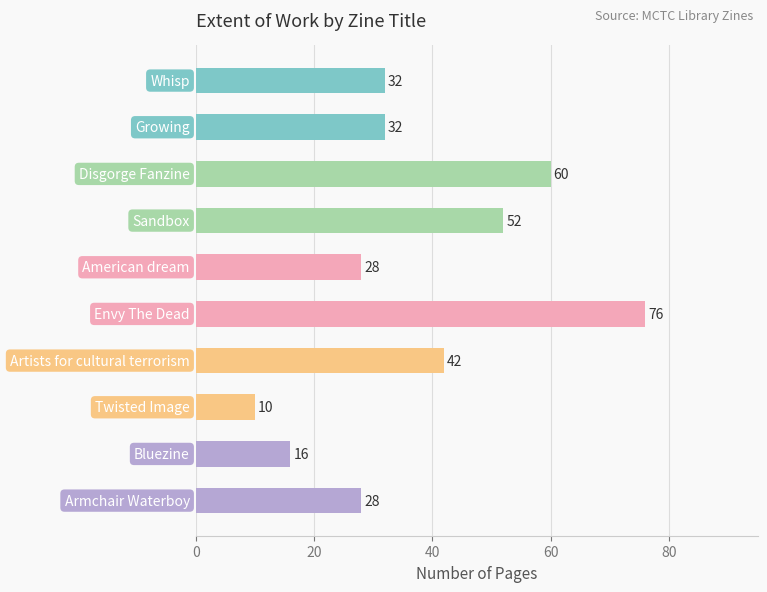

What is the difference between the maximum and minimum values?

66